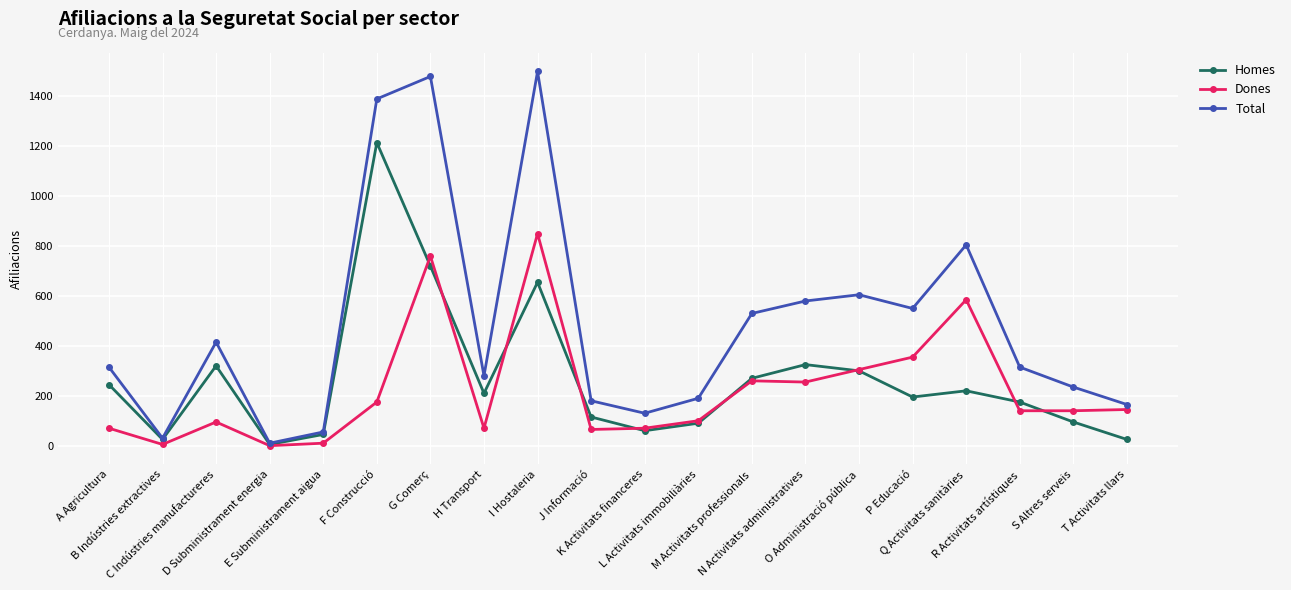

Which series has the largest total across all categories?

Total